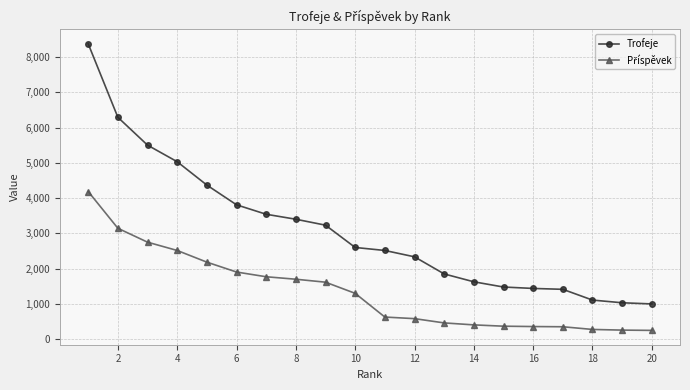

What is the greatest value displayed?

8372